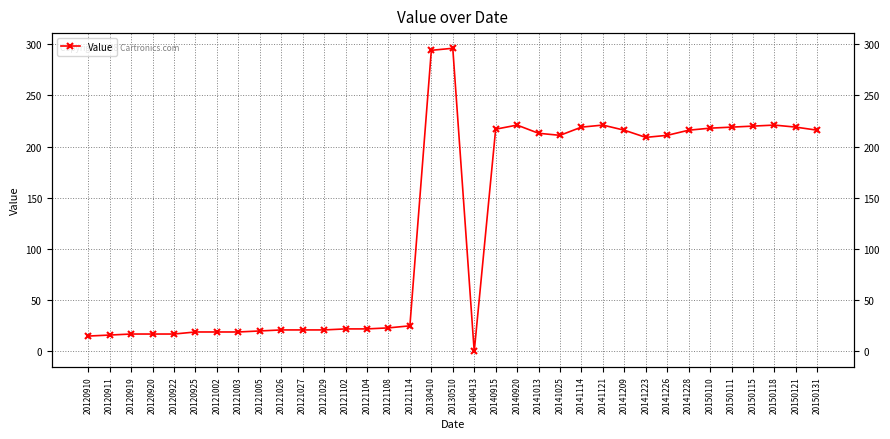

What is the difference between the values at 20120922 and 20141114?

202